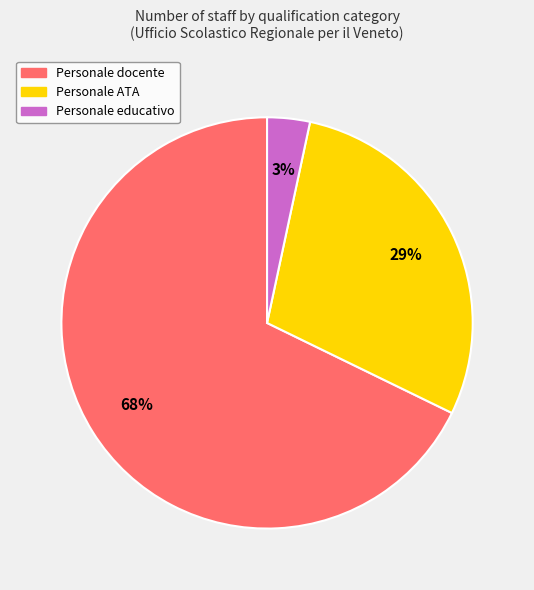

Between Personale ATA and Personale educativo, which is larger?

Personale ATA